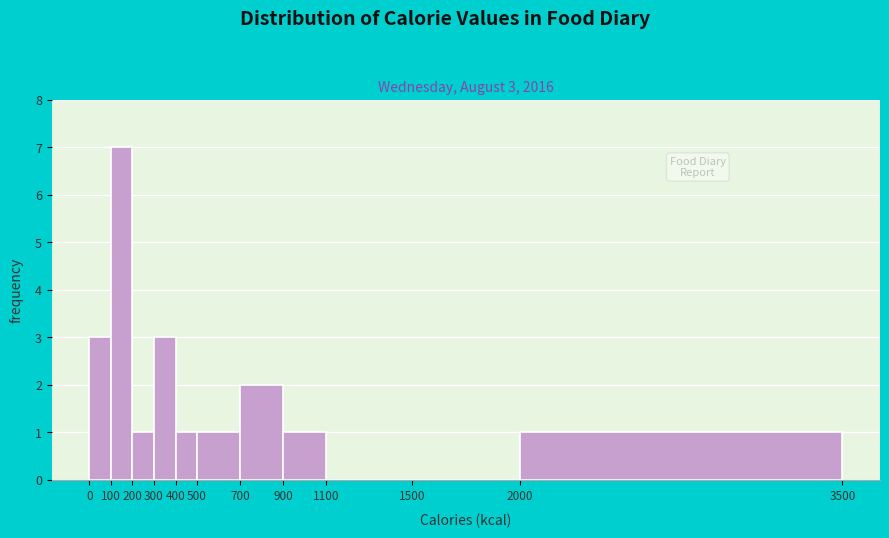

Over which range of the x-axis is the bar tallest?

100 to 200